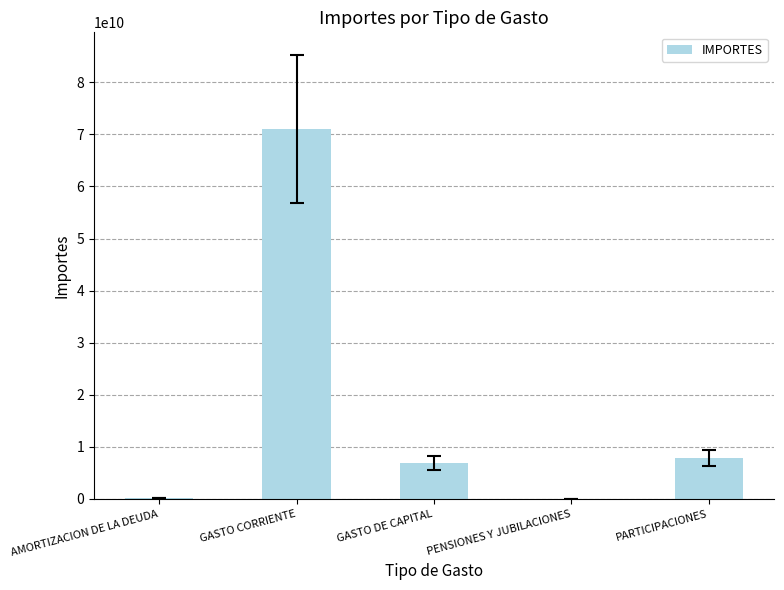

Where is the data nearest to the value 35556491180?

PARTICIPACIONES